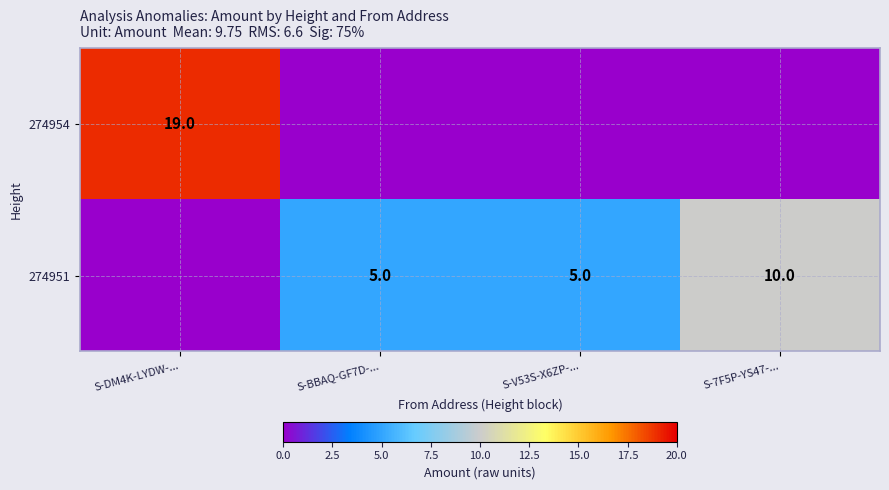

What is the sum of the 274951 values at S-V53S-X6ZP-... and S-7F5P-YS47-...?

15